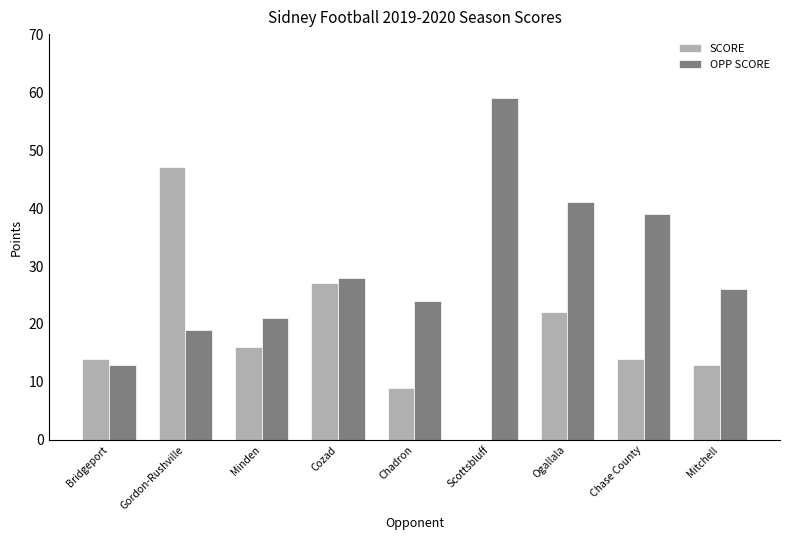

Reading right to left, extract all data points from this chart.

SCORE: Mitchell=13	Chase County=14	Ogallala=22	Scottsbluff=0	Chadron=9	Cozad=27	Minden=16	Gordon-Rushville=47	Bridgeport=14
OPP SCORE: Mitchell=26	Chase County=39	Ogallala=41	Scottsbluff=59	Chadron=24	Cozad=28	Minden=21	Gordon-Rushville=19	Bridgeport=13